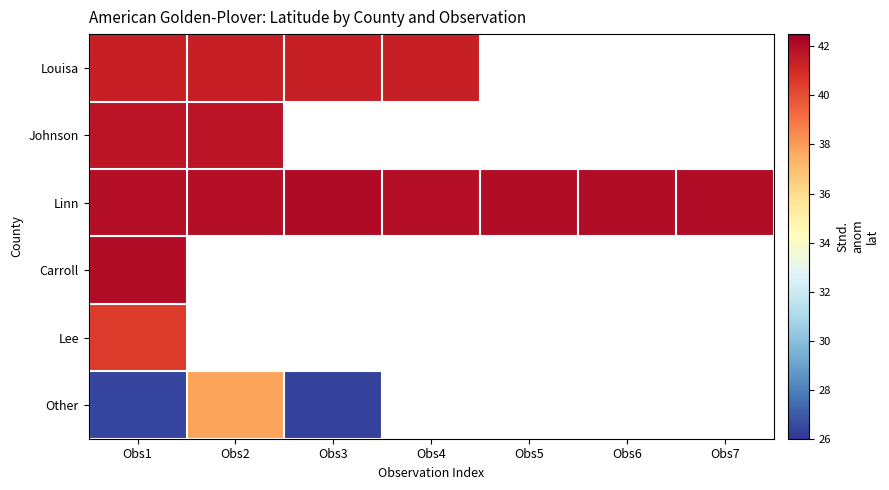

At how many categories does at least one series exceed 39?

7